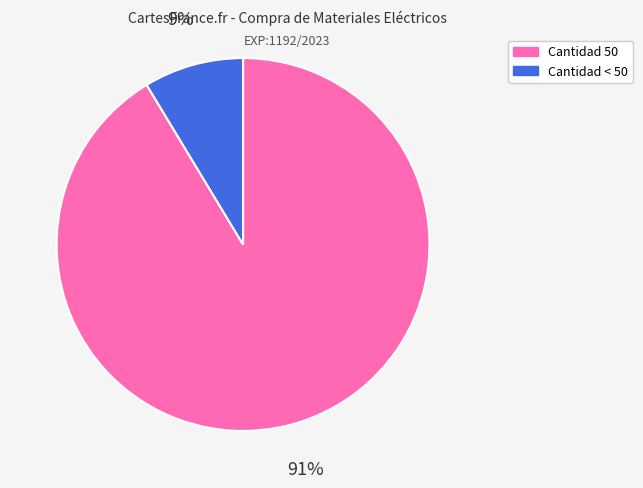

Combined, do Cantidad < 50 and Cantidad 50 account for over 50%?

Yes